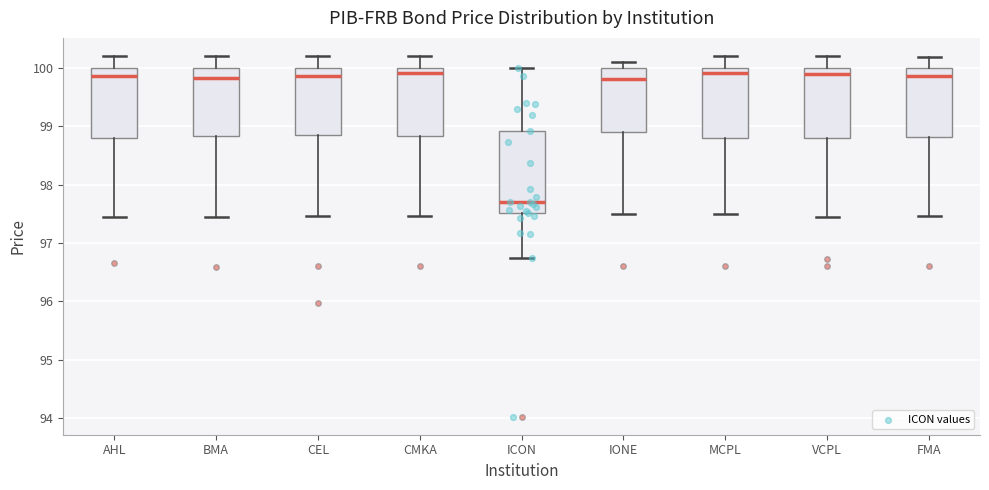

Reading left to right, transcribe this box plot: for each box, give where its median line is, the range the box spans, and where its two whiskers end, as read against the y-axis. The values are not printed on the chart, so give them approximately, as read against the axis.

AHL: median 99.9, box 98.8 to 100.0, whiskers 97.5 to 100.2
BMA: median 99.8, box 98.8 to 100.0, whiskers 97.5 to 100.2
CEL: median 99.9, box 98.9 to 100.0, whiskers 97.5 to 100.2
CMKA: median 99.9, box 98.8 to 100.0, whiskers 97.5 to 100.2
ICON: median 97.7, box 97.5 to 98.9, whiskers 96.8 to 100.0
IONE: median 99.8, box 98.9 to 100.0, whiskers 97.5 to 100.1
MCPL: median 99.9, box 98.8 to 100.0, whiskers 97.5 to 100.2
VCPL: median 99.9, box 98.8 to 100.0, whiskers 97.5 to 100.2
FMA: median 99.9, box 98.8 to 100.0, whiskers 97.5 to 100.2